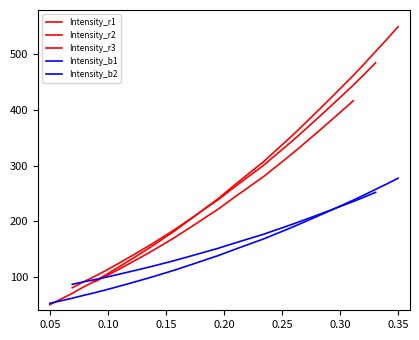

What is the label of the 21st point from the left?

221.8812